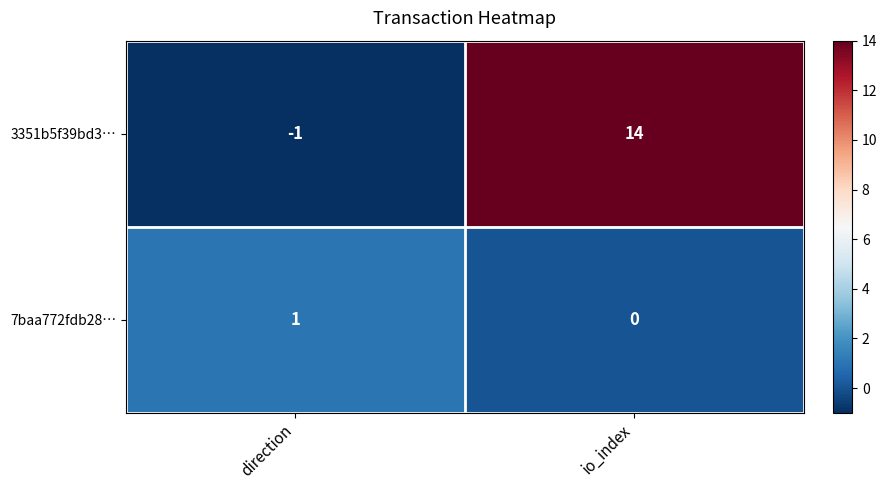

List the series in order of their overall mean, lowest first.

7baa772fdb28…, 3351b5f39bd3…